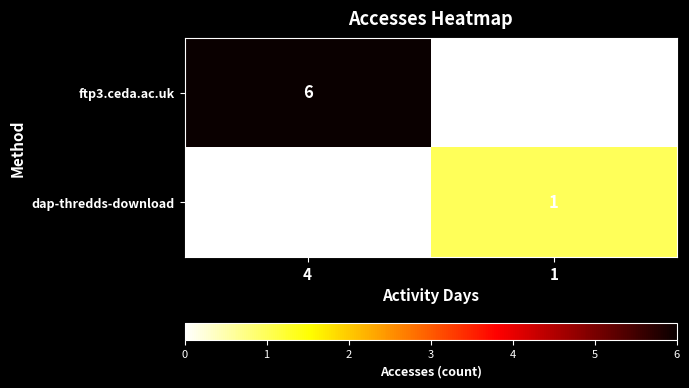

True or false: ftp3.ceda.ac.uk has a value of 6 at 4.

True